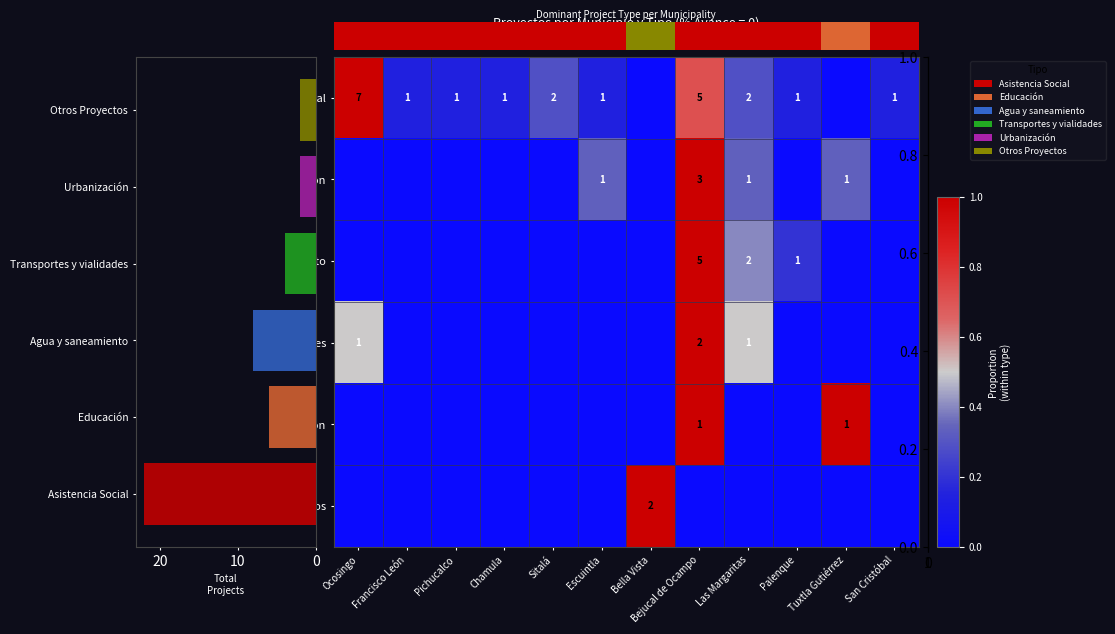

Where is Urbanización nearest to the value 0?

Ocosingo